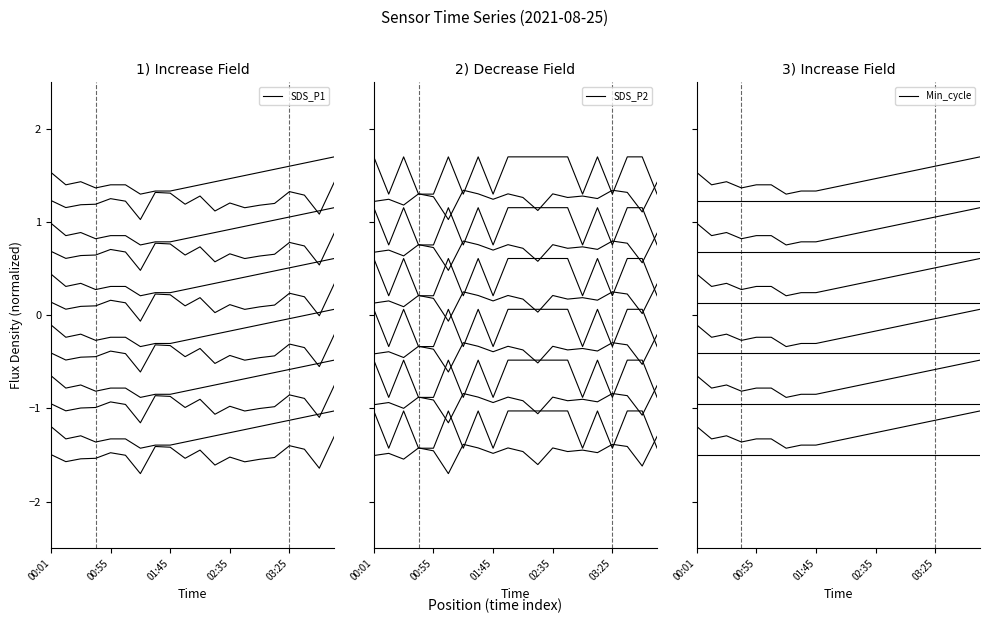

At which label does SDS_P2 reach its peak?

19